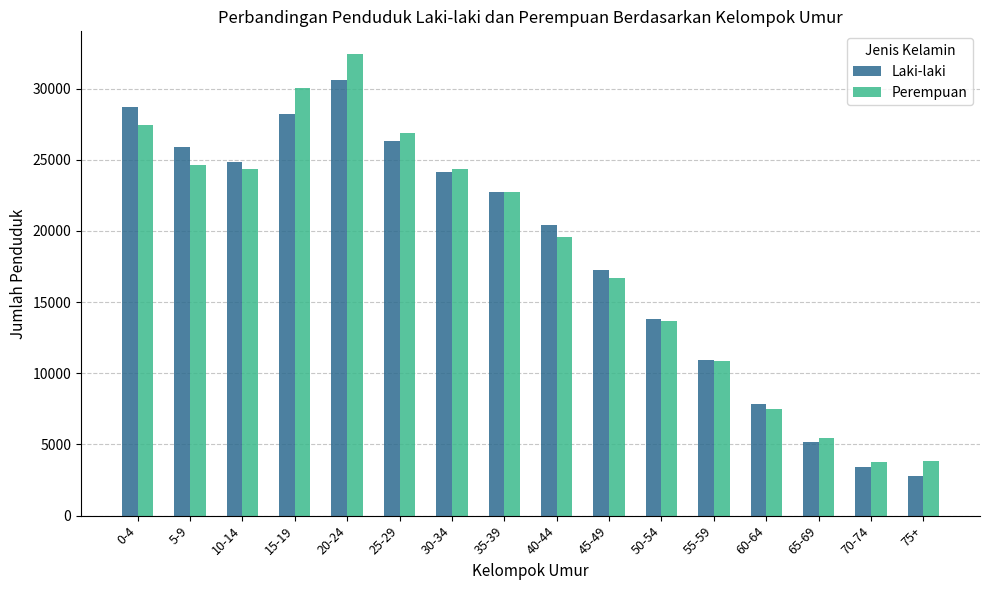

What is the spread (max minus min) of values at 15-19?

1884